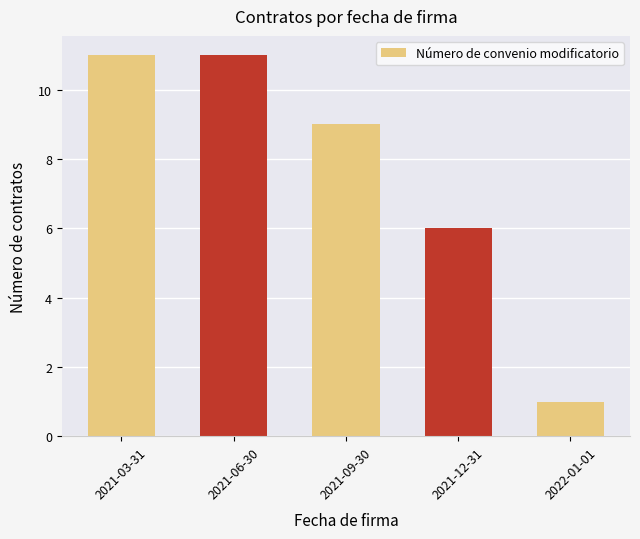

Reading left to right, list all the values displayed in this chart.

11	11	9	6	1